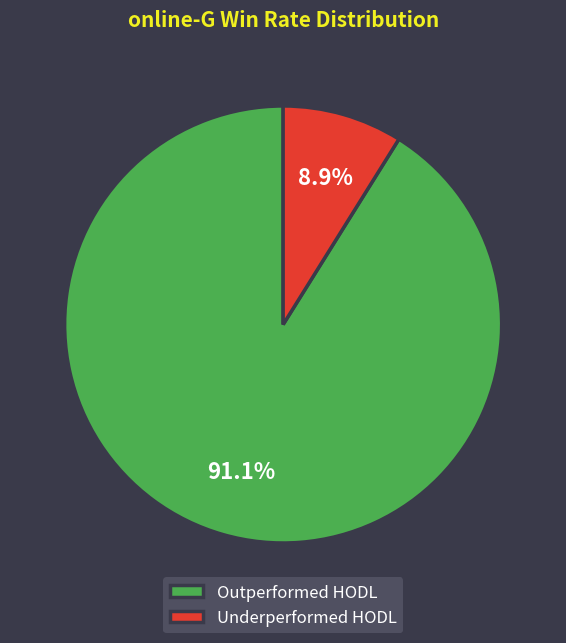

Which slice is the smallest?

Underperformed HODL